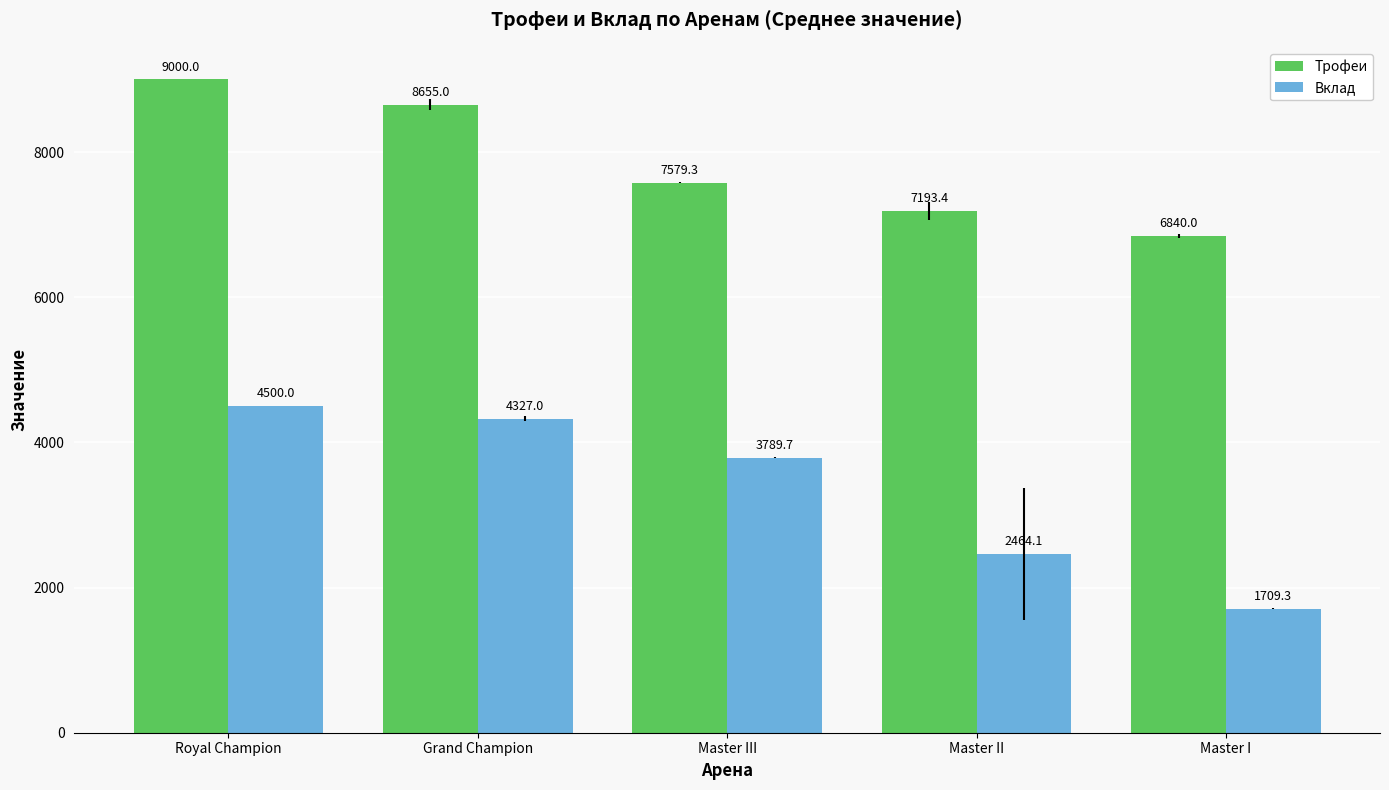

Which series changed the most between Master III and Master II?

Вклад